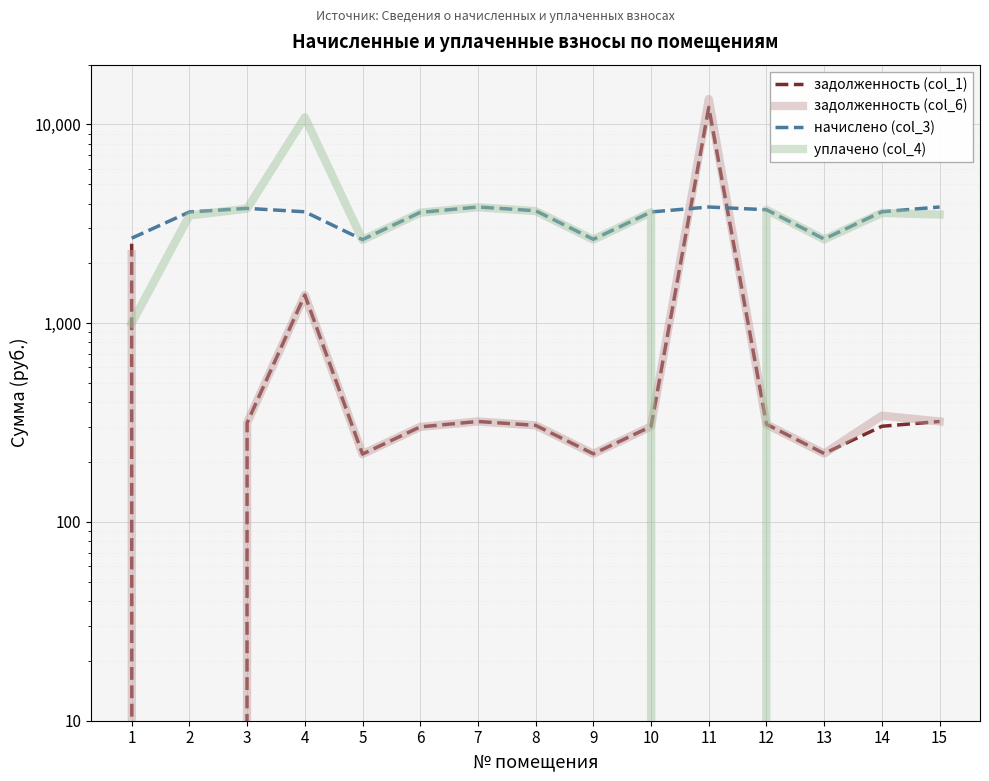

Where is the first local minimum for начислено (col_3)?

5